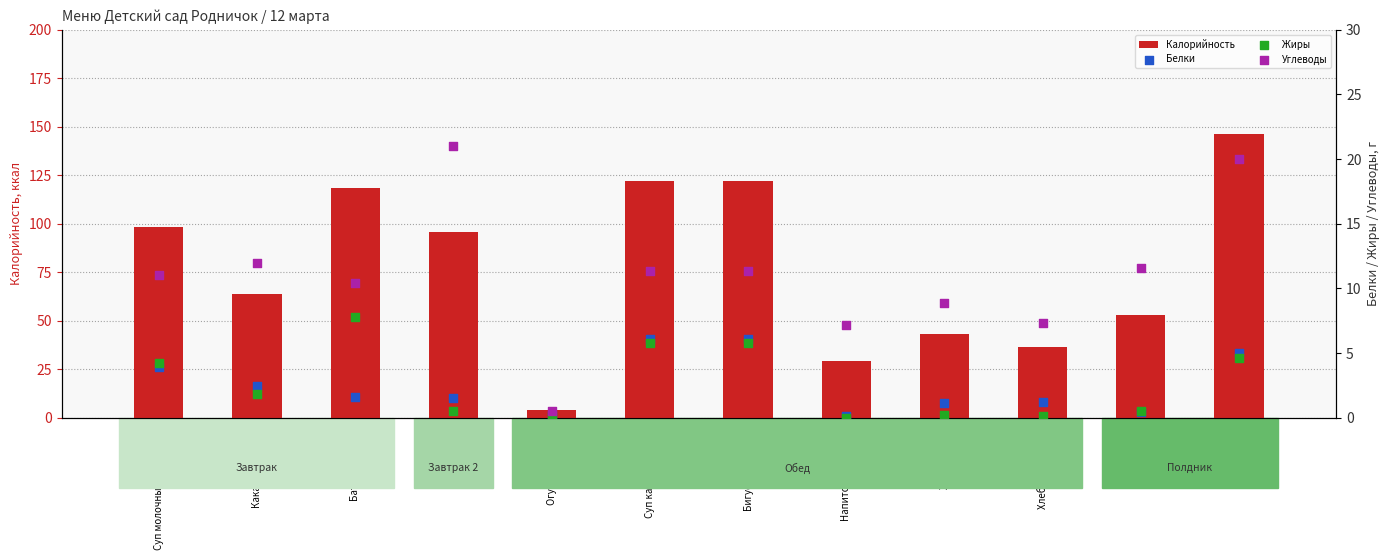

Which series has the largest total across all categories?

Калорийность